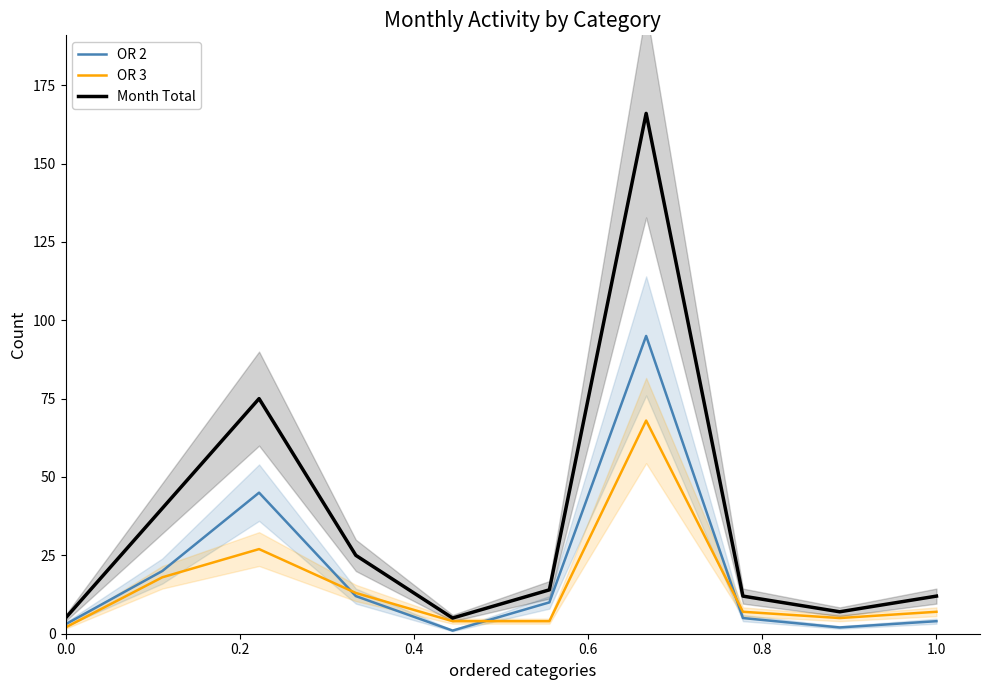

How many distinct data groups are displayed?

3